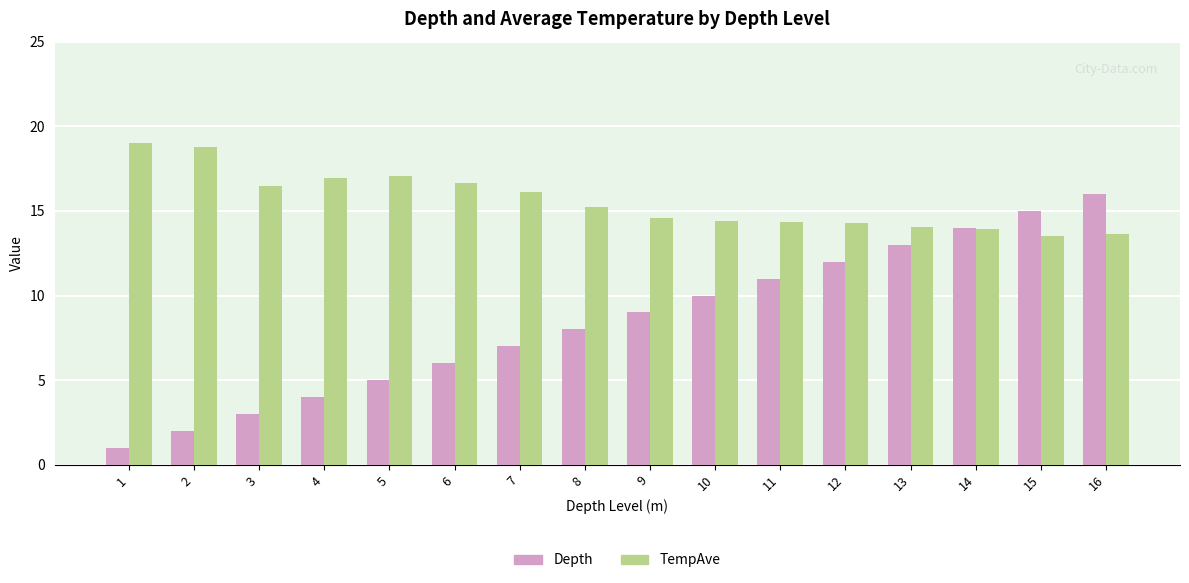

What is the lowest value of the TempAve series?

13.5